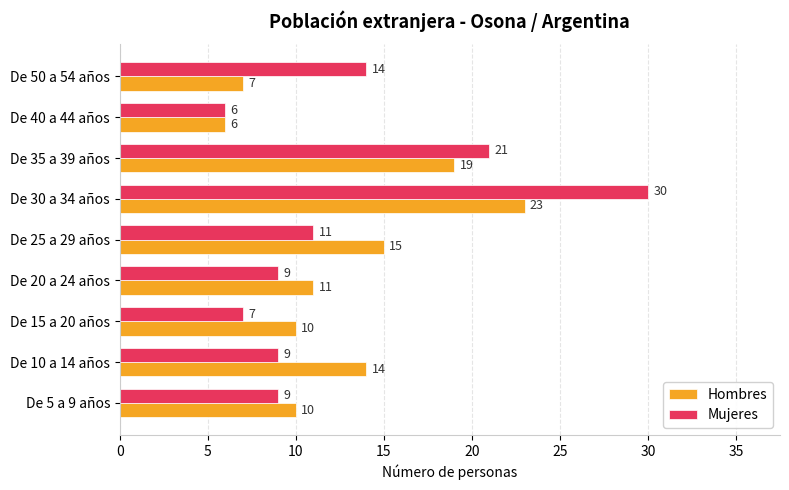

Where is Mujeres nearest to the value 18?

De 35 a 39 años